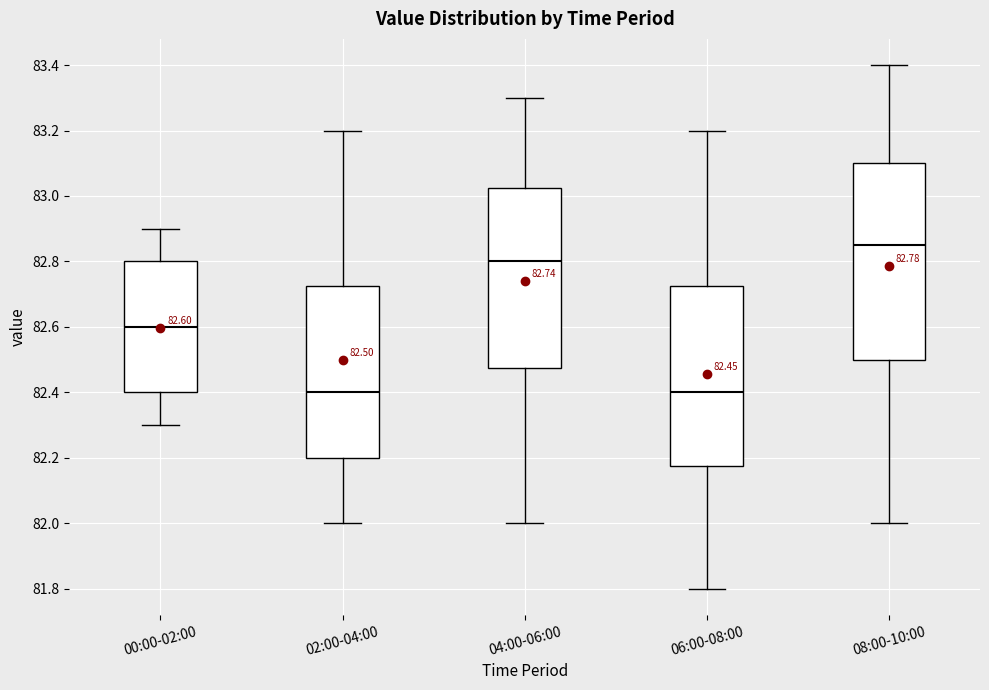

Which box is the tallest, from its lower edge to its upper edge?

08:00-10:00